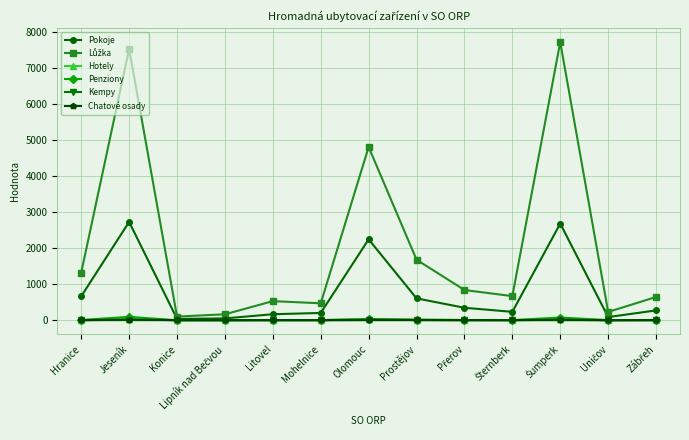

What is the average value of the Penziony series?

20